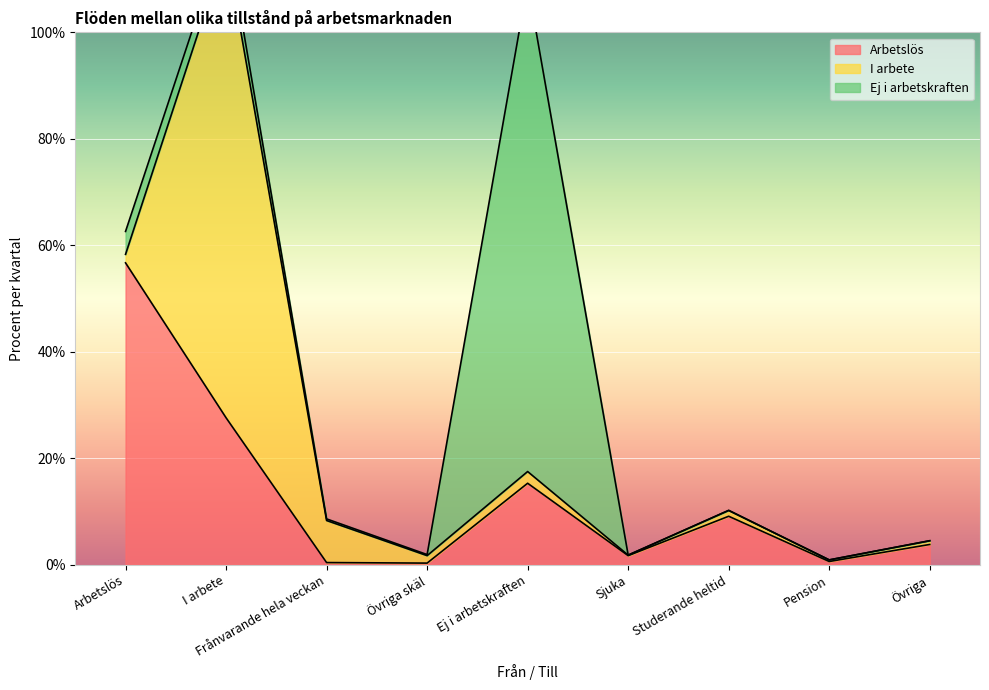

The value of I arbete at Sjuka is 0.1. True or false?

True